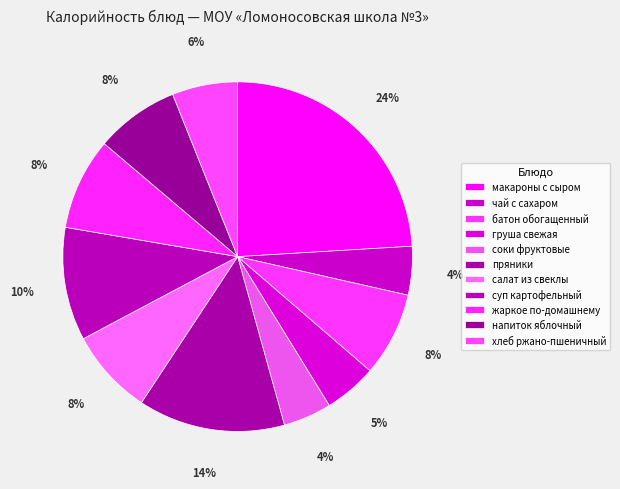

To the nearest percent, what is the combined percentage of напиток яблочный and жаркое по-домашнему?

16%